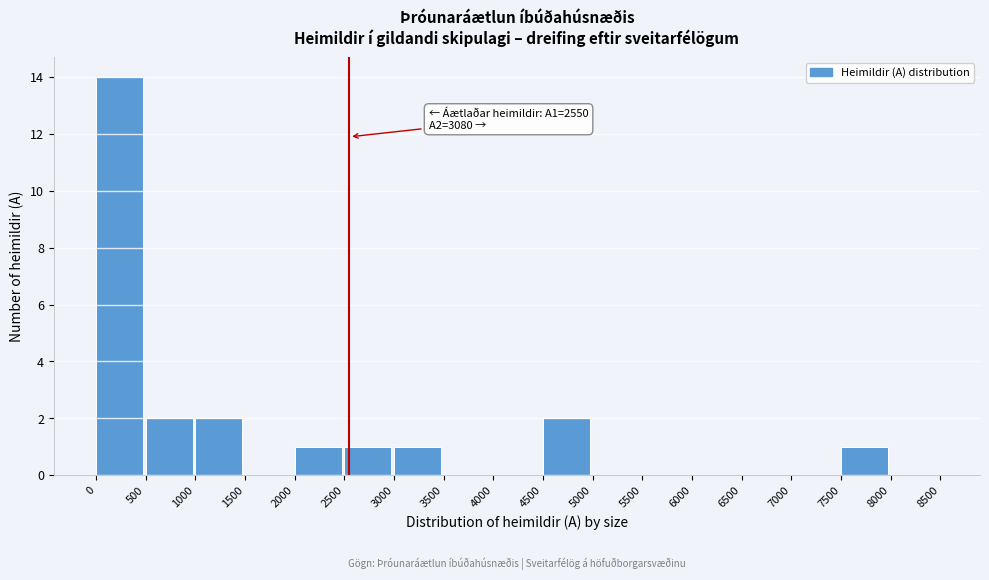

Which range on the x-axis has the tallest bar?

0 to 500